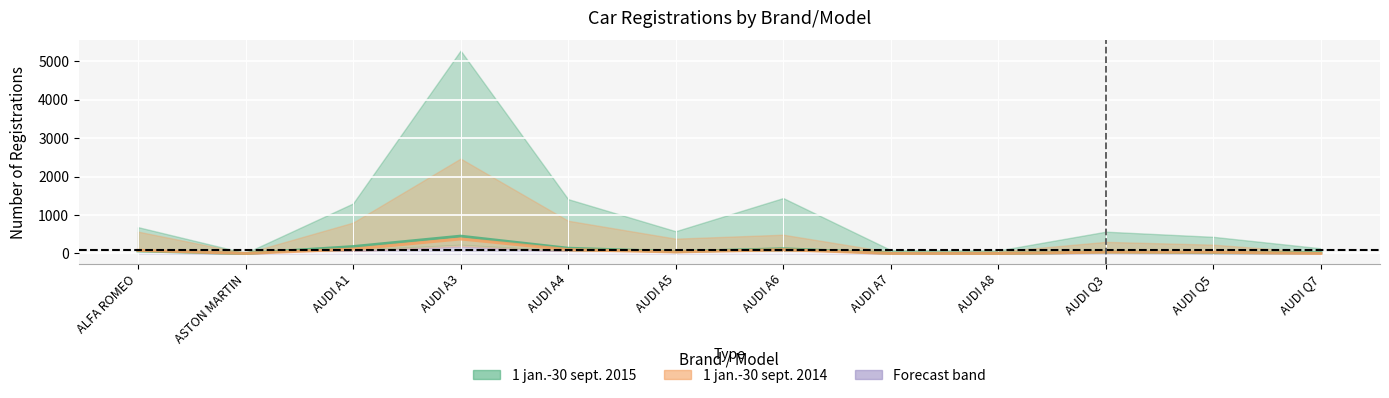

What is the difference between the maximum and minimum values in the 1 sept.-30 sept. 2015 series?

449